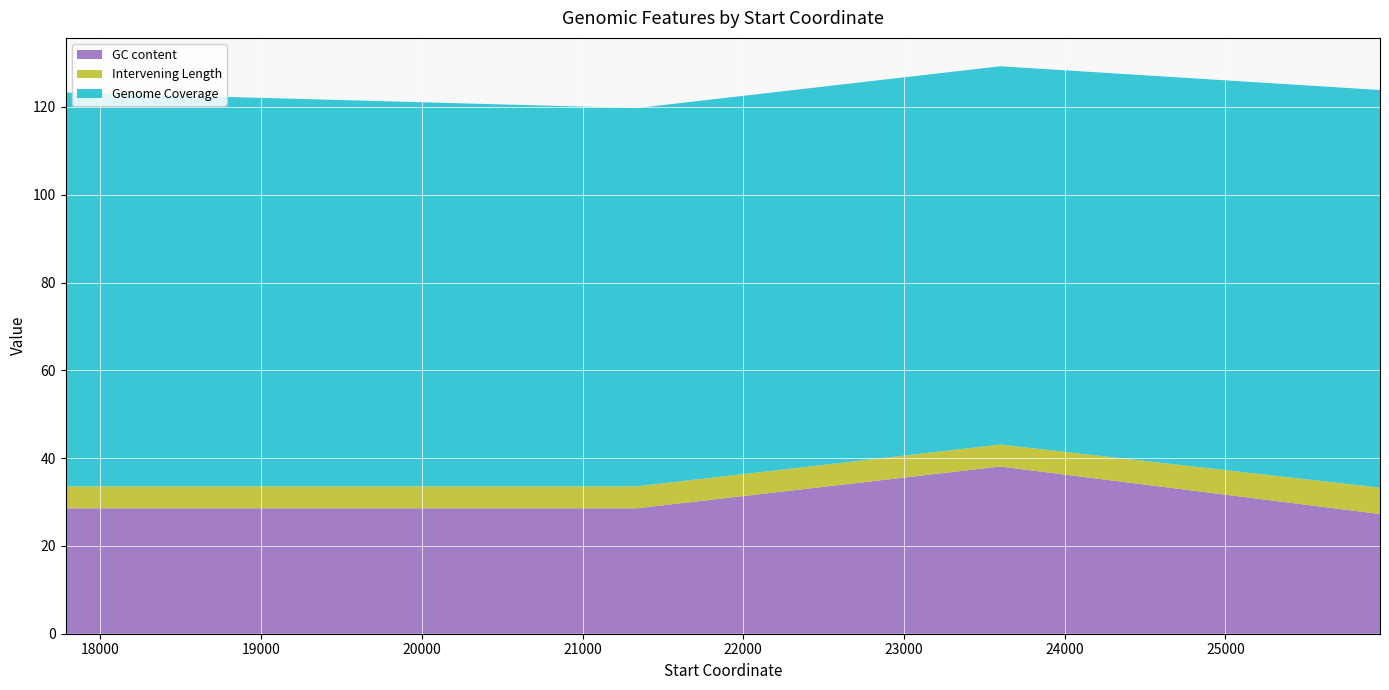

Reading left to right, list all the values displayed in this chart.

GC content: 17783=26.1	17784=28.6	21337=28.6	23599=38.1	25962=27.3
Intervening Length: 17783=7.0	17784=5.0	21337=5.0	23599=5.0	25962=6.0
Genome Coverage: 17783=89.7	17784=89.7	21337=86.2	23599=86.2	25962=90.6